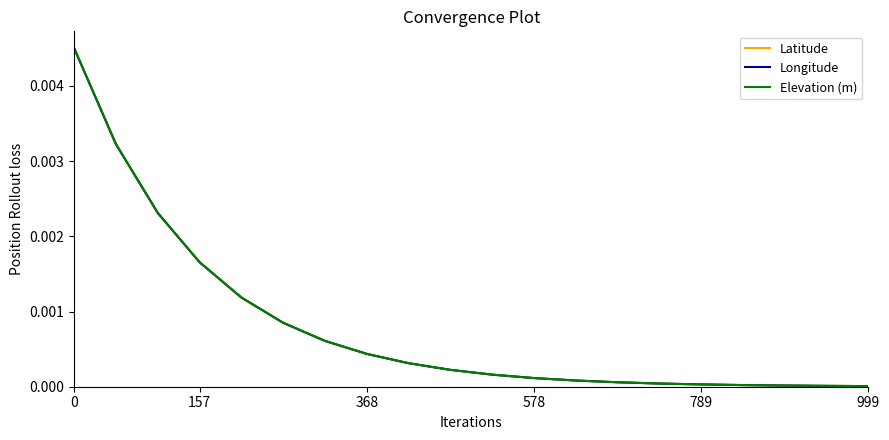

List the series in order of their overall mean, highest first.

Longitude, Elevation (m), Latitude